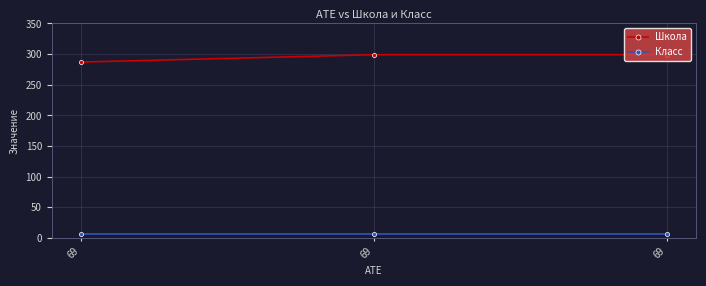

List the series in order of their overall mean, lowest first.

Класс, Школа